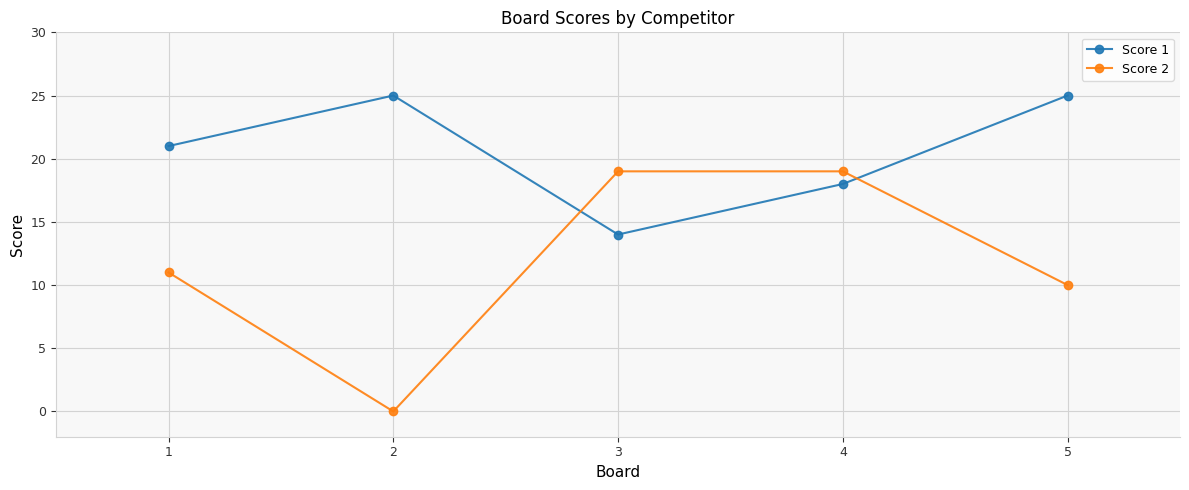

At which label does Score 1 reach its minimum?

3